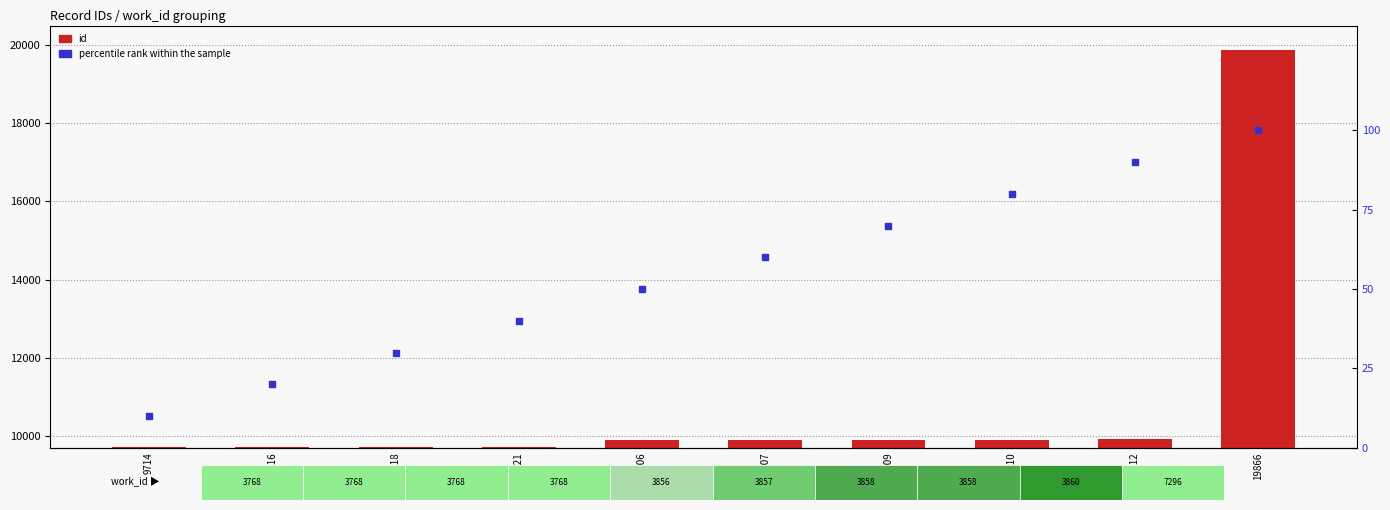

Which series contains the lowest Y value?

percentile rank within the sample